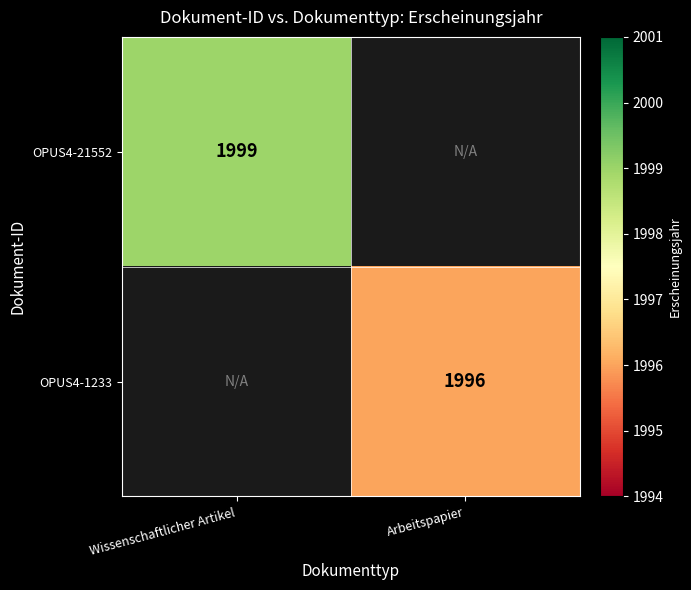

Which has a higher value, Arbeitspapier or Wissenschaftlicher Artikel?

Wissenschaftlicher Artikel